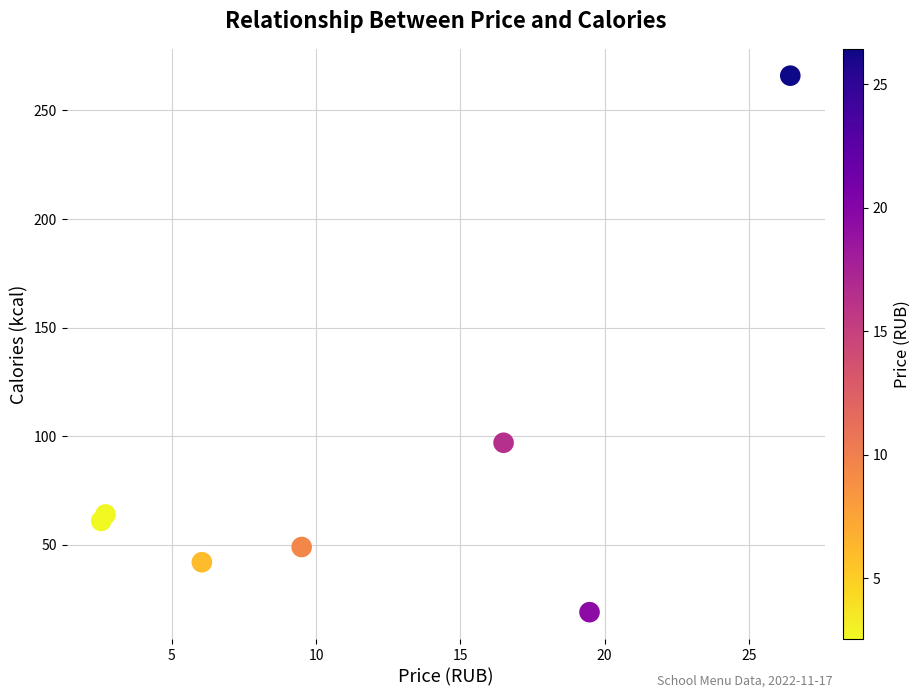

What Y value in the scatter plot is closest to 142?

97